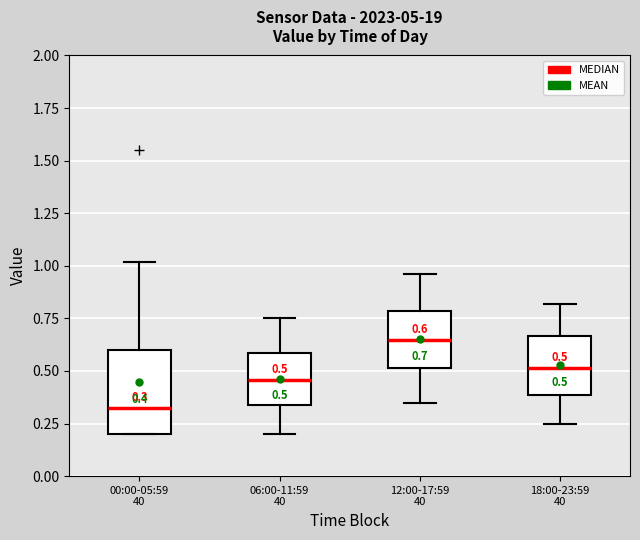

Which box's median line is the highest?

12:00-17:59 40